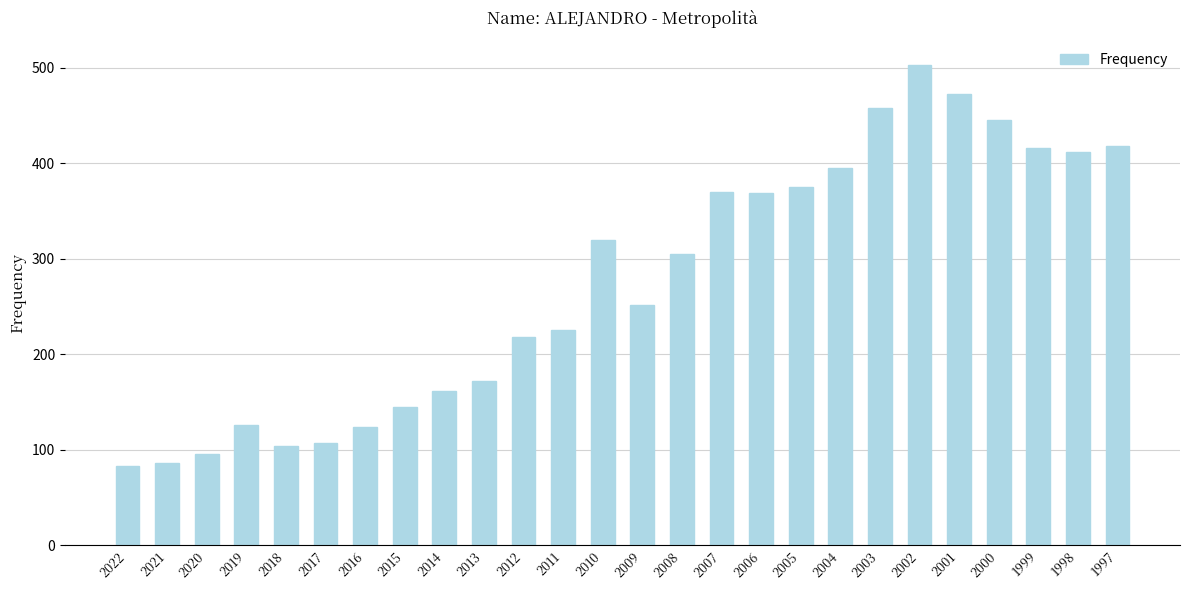

Which has a higher value, 2011 or 2002?

2002